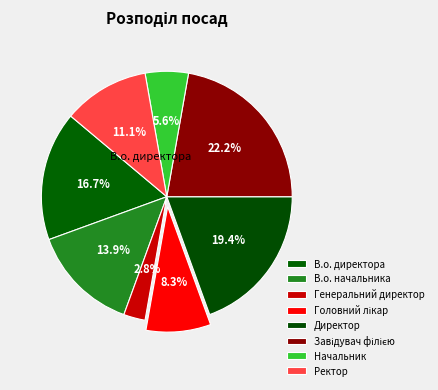

Does any single category account for the majority?

No